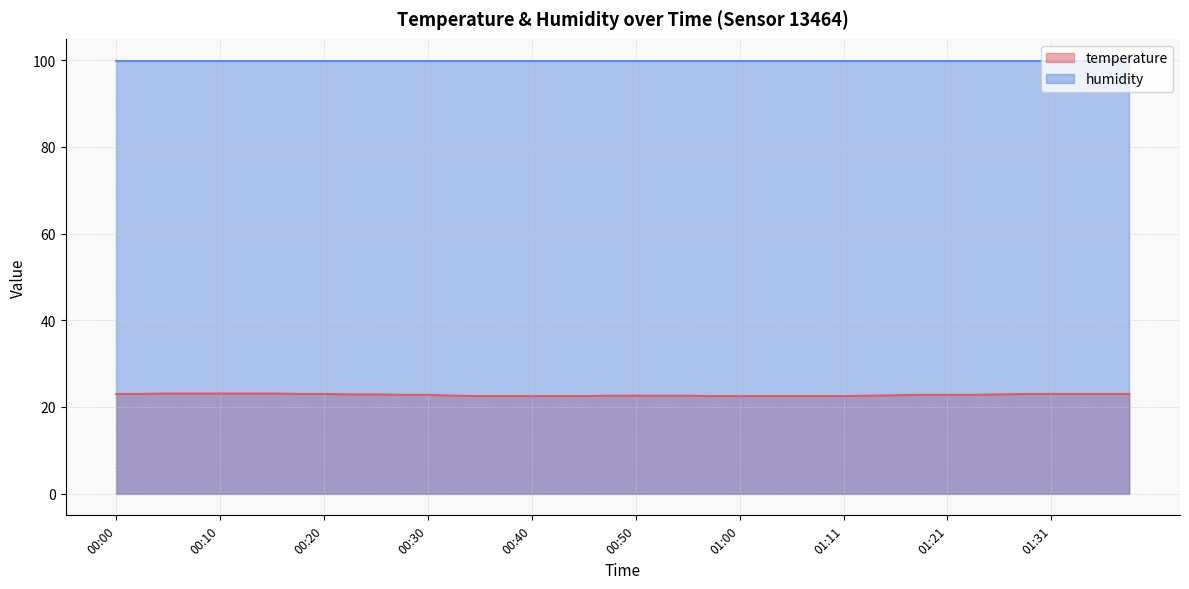

List the labels in order of value, largest first.

00:05, 00:08, 00:10, 00:13, 00:15, 00:00, 00:03, 00:18, 00:20, 01:28, 01:31, 01:33, 01:36, 01:38, 00:23, 00:25, 01:26, 00:28, 00:30, 01:19, 01:21, 01:23, 01:16, 00:33, 00:48, 00:50, 00:53, 00:55, 01:13, 00:35, 00:38, 00:40, 00:43, 00:45, 00:58, 01:00, 01:03, 01:06, 01:08, 01:11